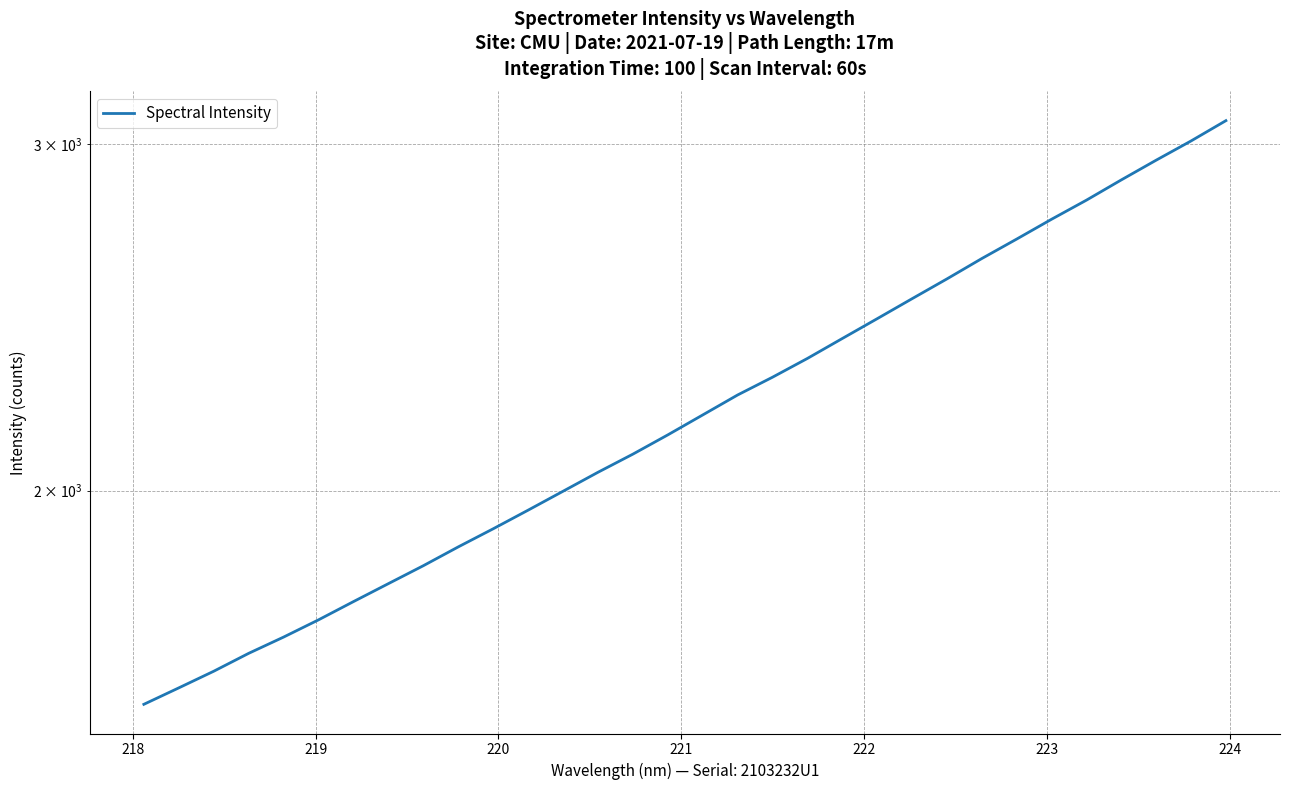

How many data points are less than 2185?

16